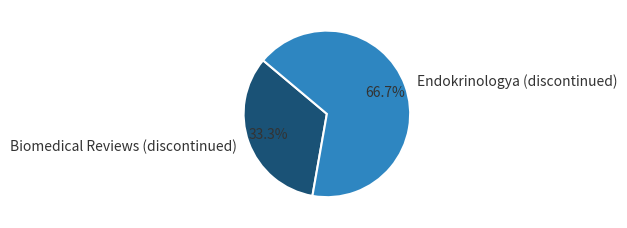

Rank the categories by value from lowest to highest.

Biomedical Reviews (discontinued), Endokrinologya (discontinued)